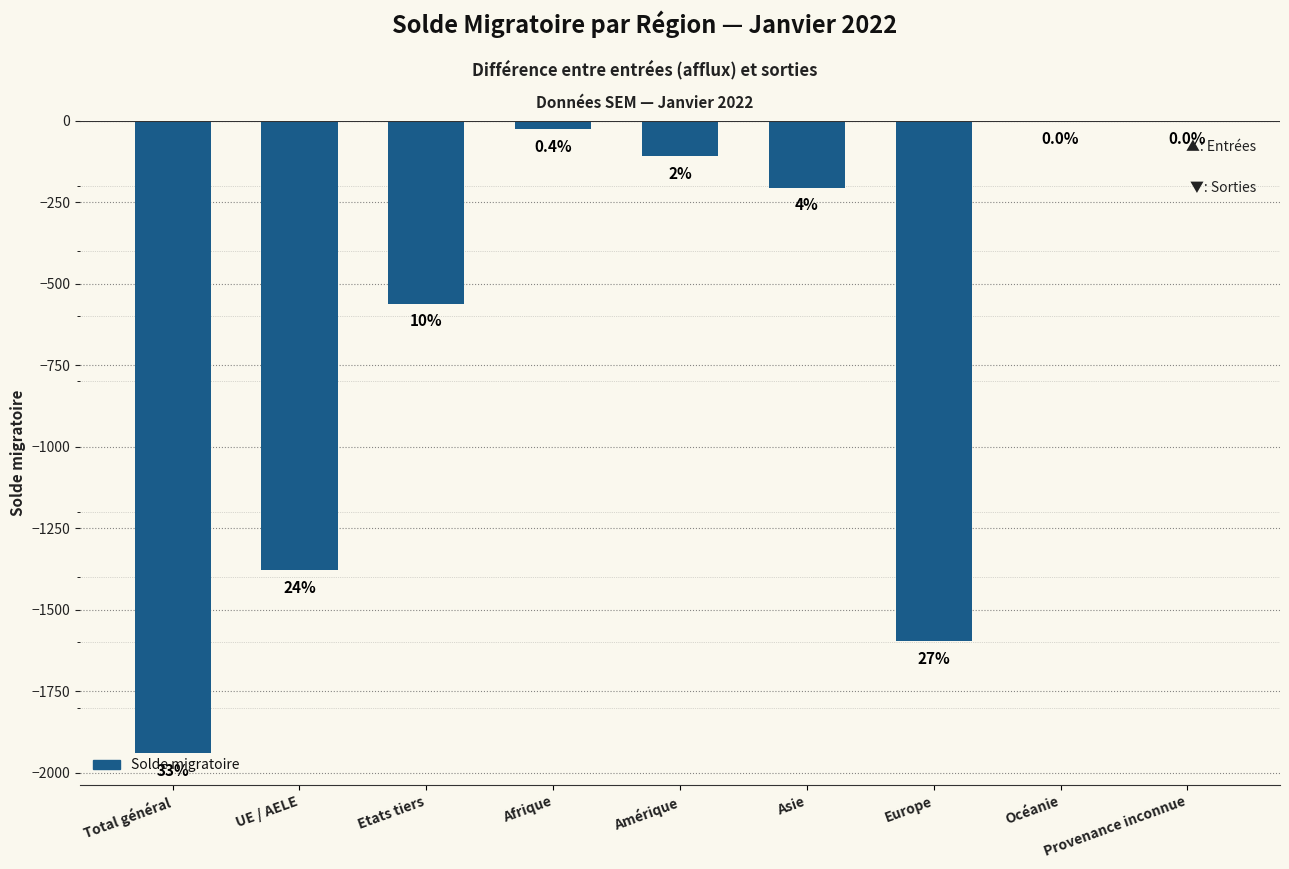

The value at Océanie is -1. True or false?

True